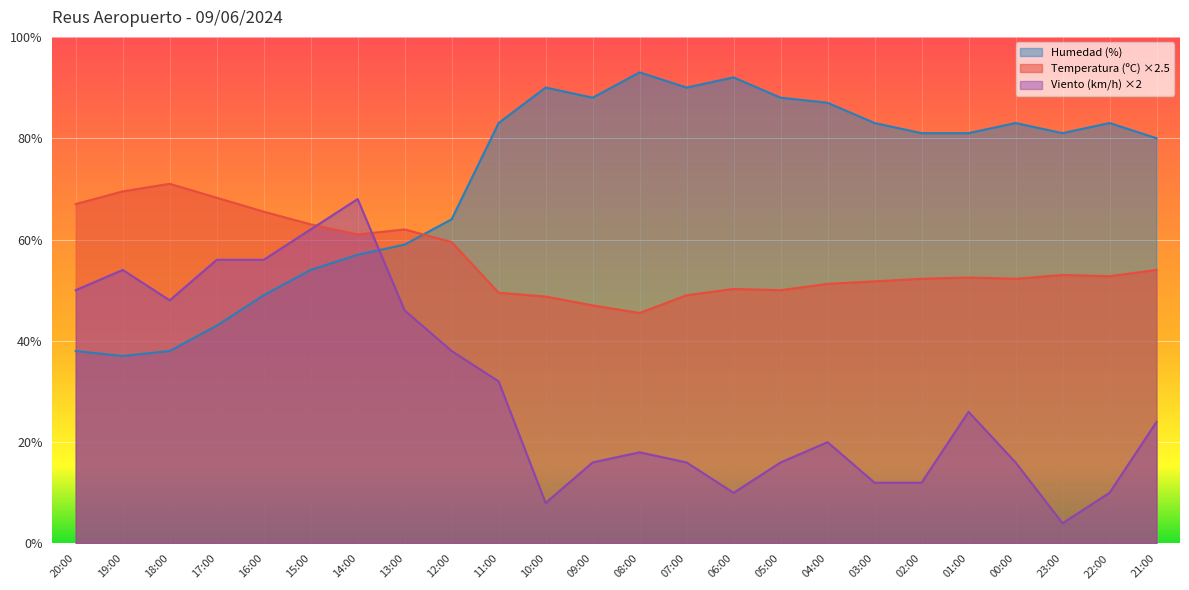

Reading left to right, transcribe all the data shown in this chart.

Temperatura (ºC): 20:00=67.0	19:00=69.5	18:00=71.0	17:00=68.2	16:00=65.5	15:00=63.0	14:00=61.0	13:00=62.0	12:00=59.5	11:00=49.5	10:00=48.8	09:00=47.0	08:00=45.5	07:00=49.0	06:00=50.3	05:00=50.0	04:00=51.2	03:00=51.7	02:00=52.2	01:00=52.5	00:00=52.2	23:00=53.0	22:00=52.8	21:00=54.0
Humedad (%): 20:00=38.0	19:00=37.0	18:00=38.0	17:00=43.0	16:00=49.0	15:00=54.0	14:00=57.0	13:00=59.0	12:00=64.0	11:00=83.0	10:00=90.0	09:00=88.0	08:00=93.0	07:00=90.0	06:00=92.0	05:00=88.0	04:00=87.0	03:00=83.0	02:00=81.0	01:00=81.0	00:00=83.0	23:00=81.0	22:00=83.0	21:00=80.0
Velocidad del viento (km/h): 20:00=50.0	19:00=54.0	18:00=48.0	17:00=56.0	16:00=56.0	15:00=62.0	14:00=68.0	13:00=46.0	12:00=38.0	11:00=32.0	10:00=8.0	09:00=16.0	08:00=18.0	07:00=16.0	06:00=10.0	05:00=16.0	04:00=20.0	03:00=12.0	02:00=12.0	01:00=26.0	00:00=16.0	23:00=4.0	22:00=10.0	21:00=24.0